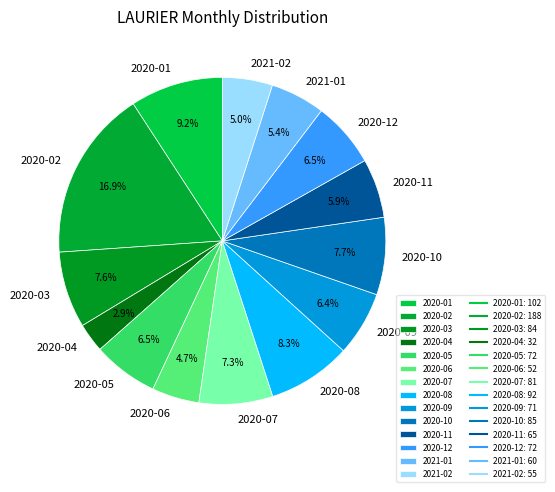

Count the number of slices in the pie.

14